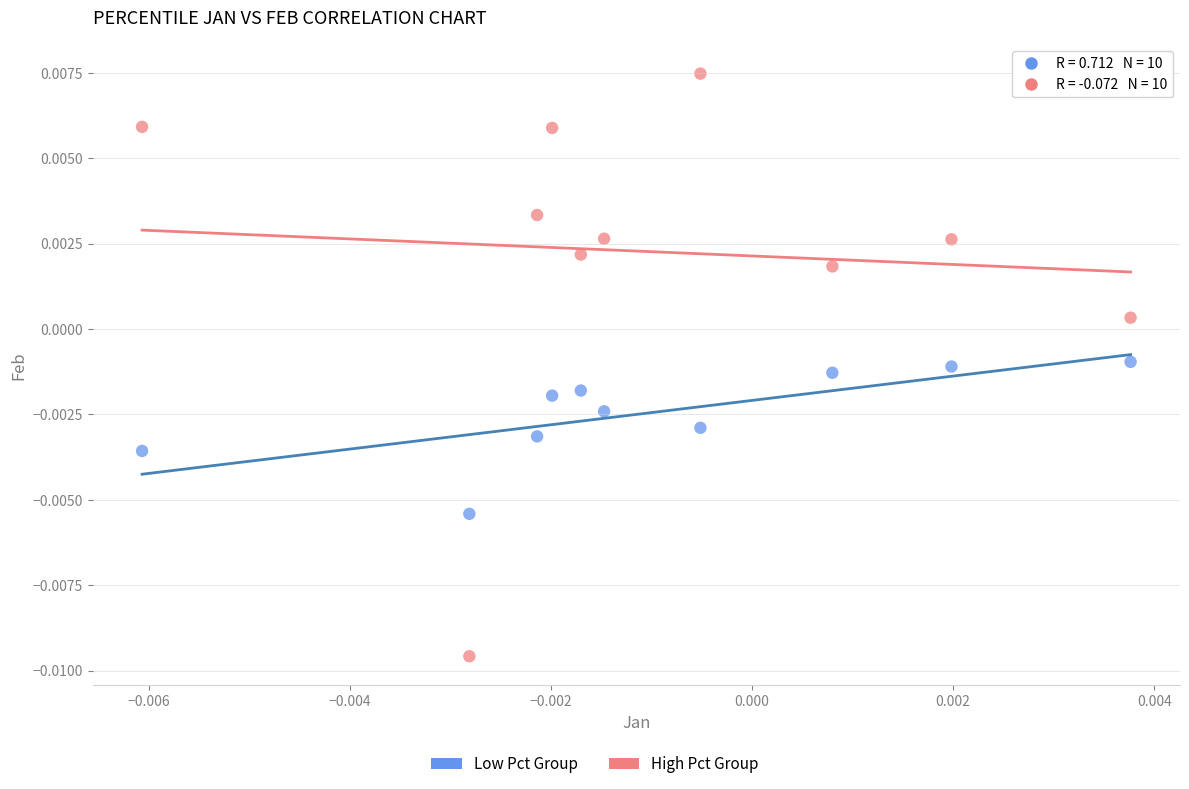

Which series reaches the maximum Y coordinate?

High Pct Group